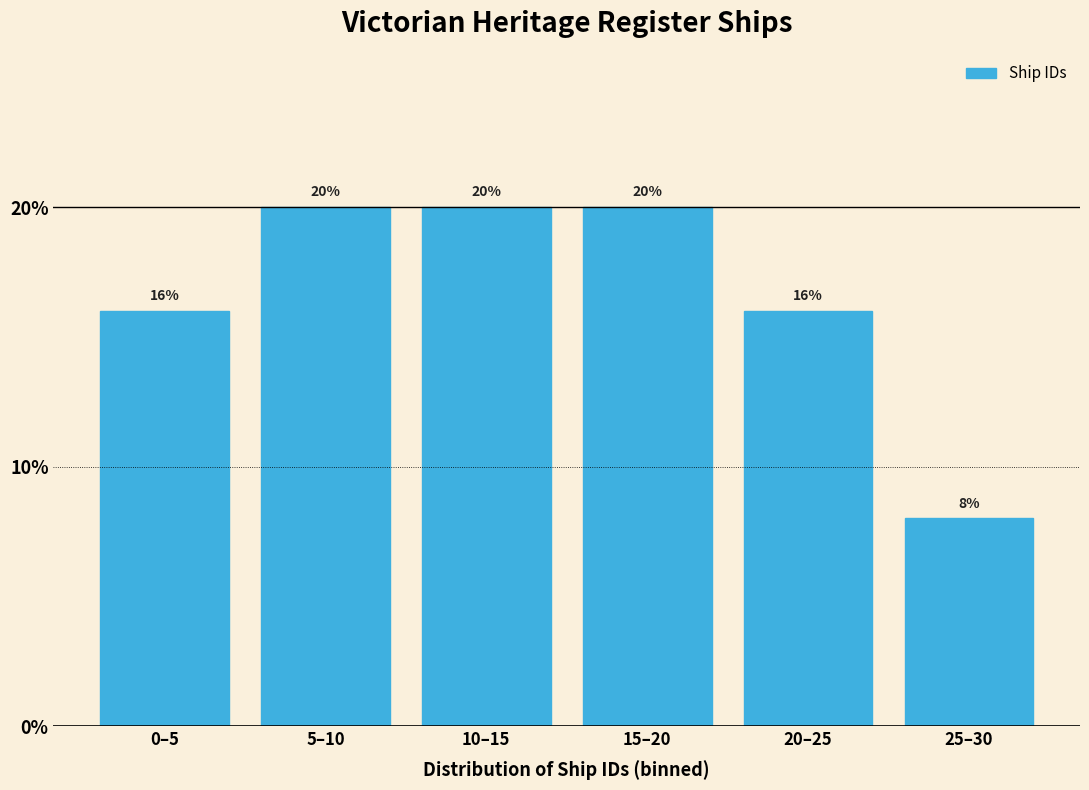

Reading right to left, transcribe all the data shown in this chart.

25–30=8	20–25=16	15–20=20	10–15=20	5–10=20	0–5=16